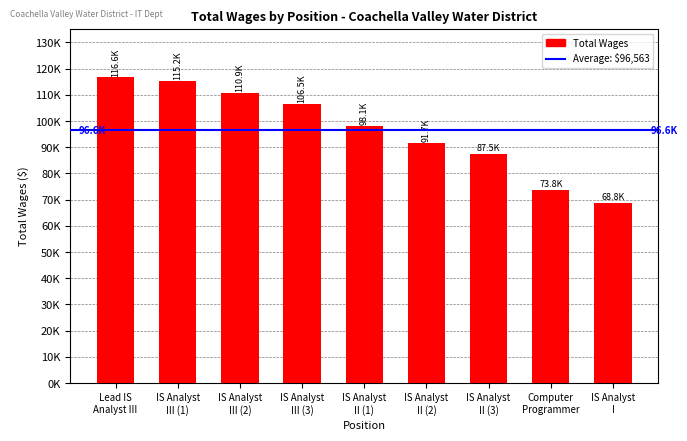

At which label does the data first exceed 98123?

Lead IS
Analyst III